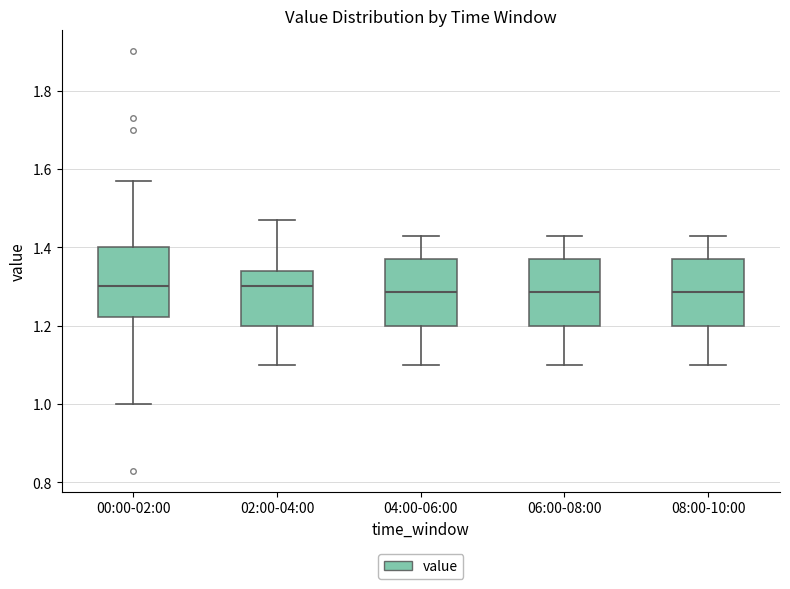

Reading left to right, transcribe this box plot: for each box, give where its median line is, the range the box spans, and where its two whiskers end, as read against the y-axis. The values are not printed on the chart, so give them approximately, as read against the axis.

00:00-02:00: median 1.30, box 1.22 to 1.40, whiskers 1.00 to 1.58
02:00-04:00: median 1.30, box 1.20 to 1.34, whiskers 1.10 to 1.48
04:00-06:00: median 1.28, box 1.20 to 1.38, whiskers 1.10 to 1.44
06:00-08:00: median 1.28, box 1.20 to 1.38, whiskers 1.10 to 1.44
08:00-10:00: median 1.28, box 1.20 to 1.38, whiskers 1.10 to 1.44